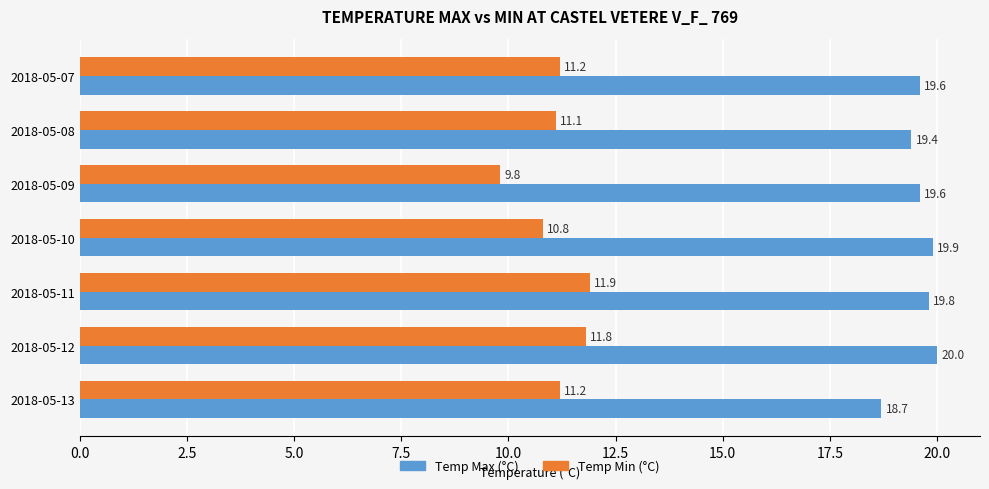

At how many categories does at least one series exceed 18?

7